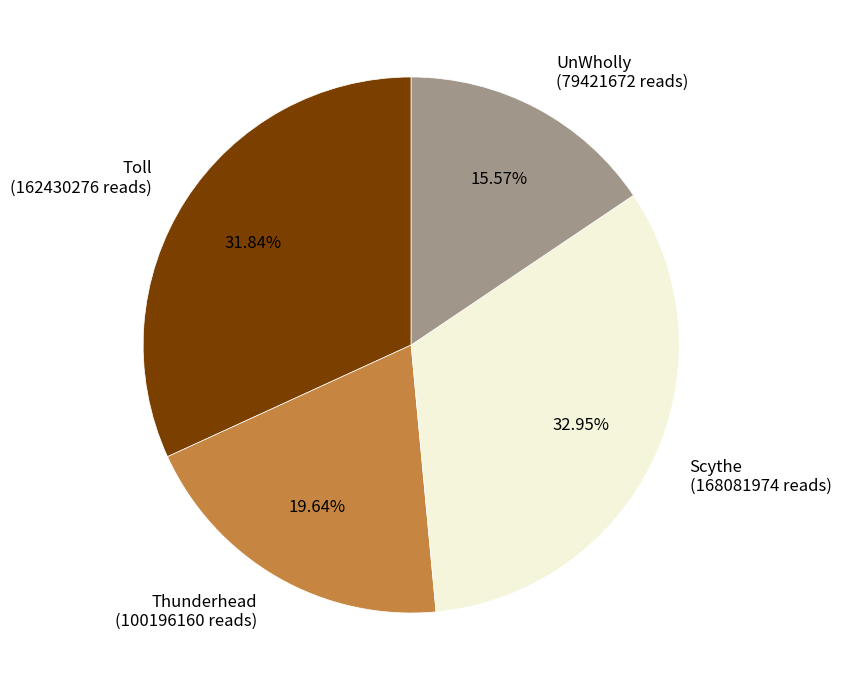

To the nearest percent, what is the difference between the largest and smallest slice percentages?

17%